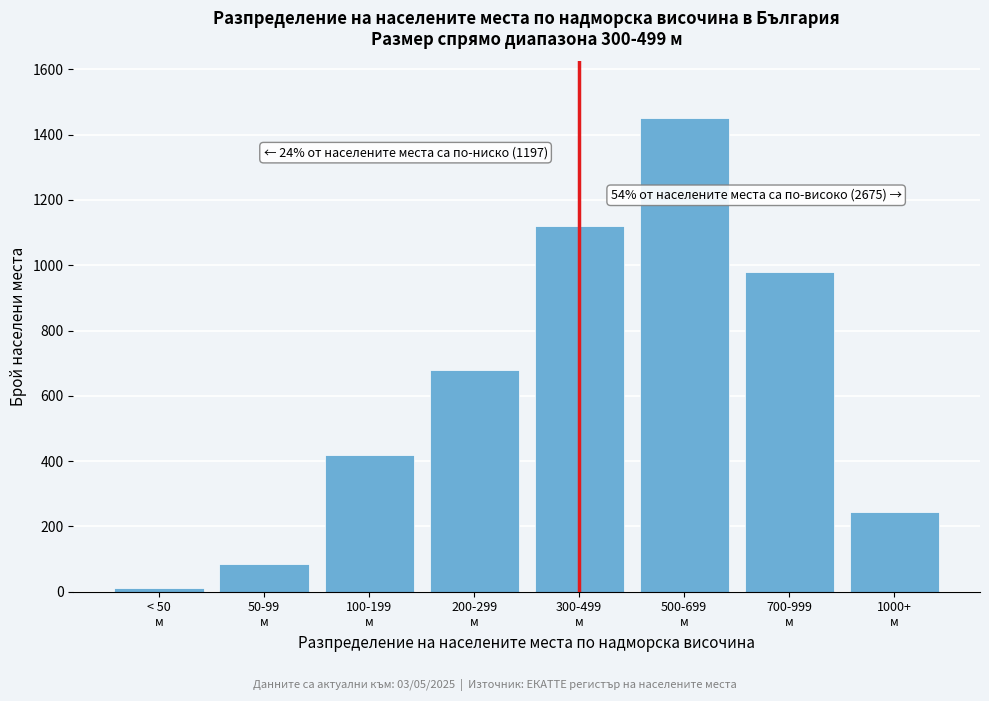

Reading left to right, list all the values displayed in this chart.

12	85	420	680	1120	1450	980	245